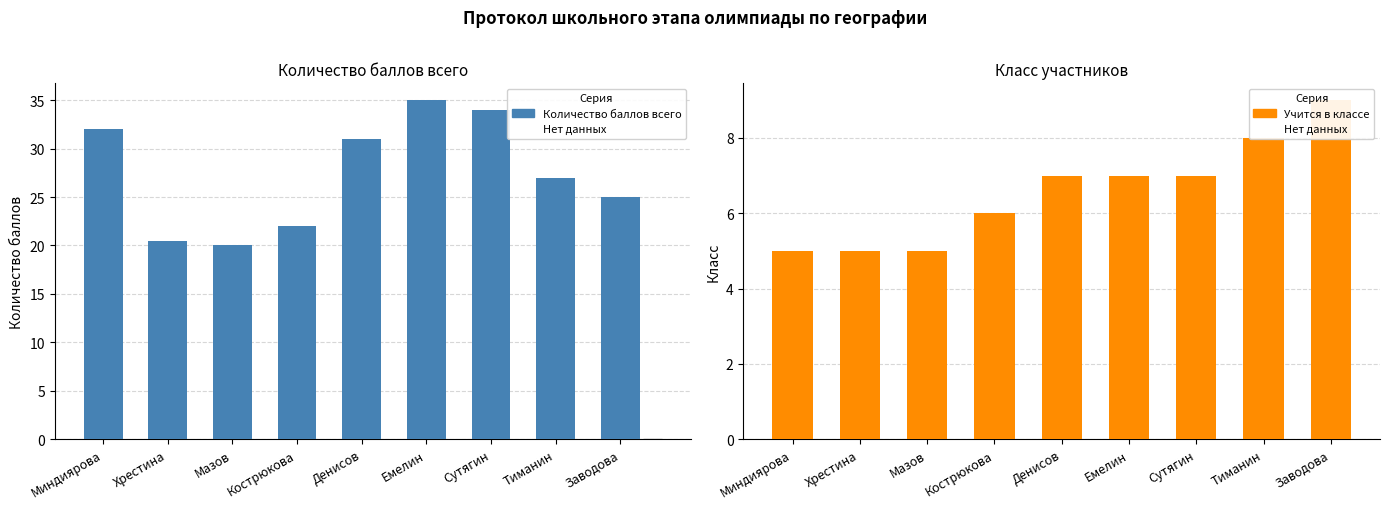

How many values in the Учится в классе series exceed 7?

2